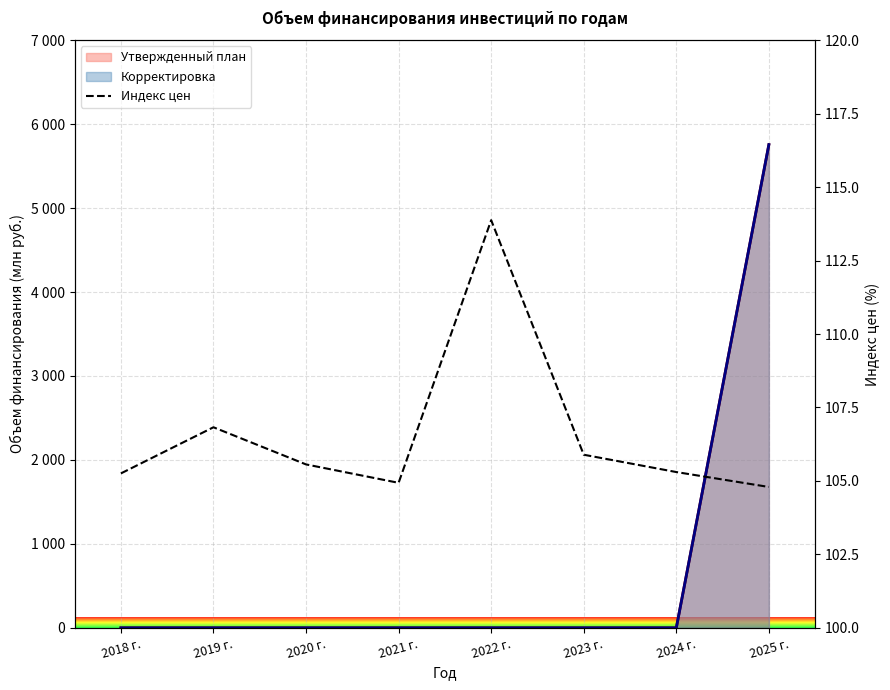

Reading left to right, extract all data points from this chart.

2018 г.=105.3	2019 г.=106.8	2020 г.=105.6	2021 г.=104.9	2022 г.=113.9	2023 г.=105.9	2024 г.=105.3	2025 г.=104.8